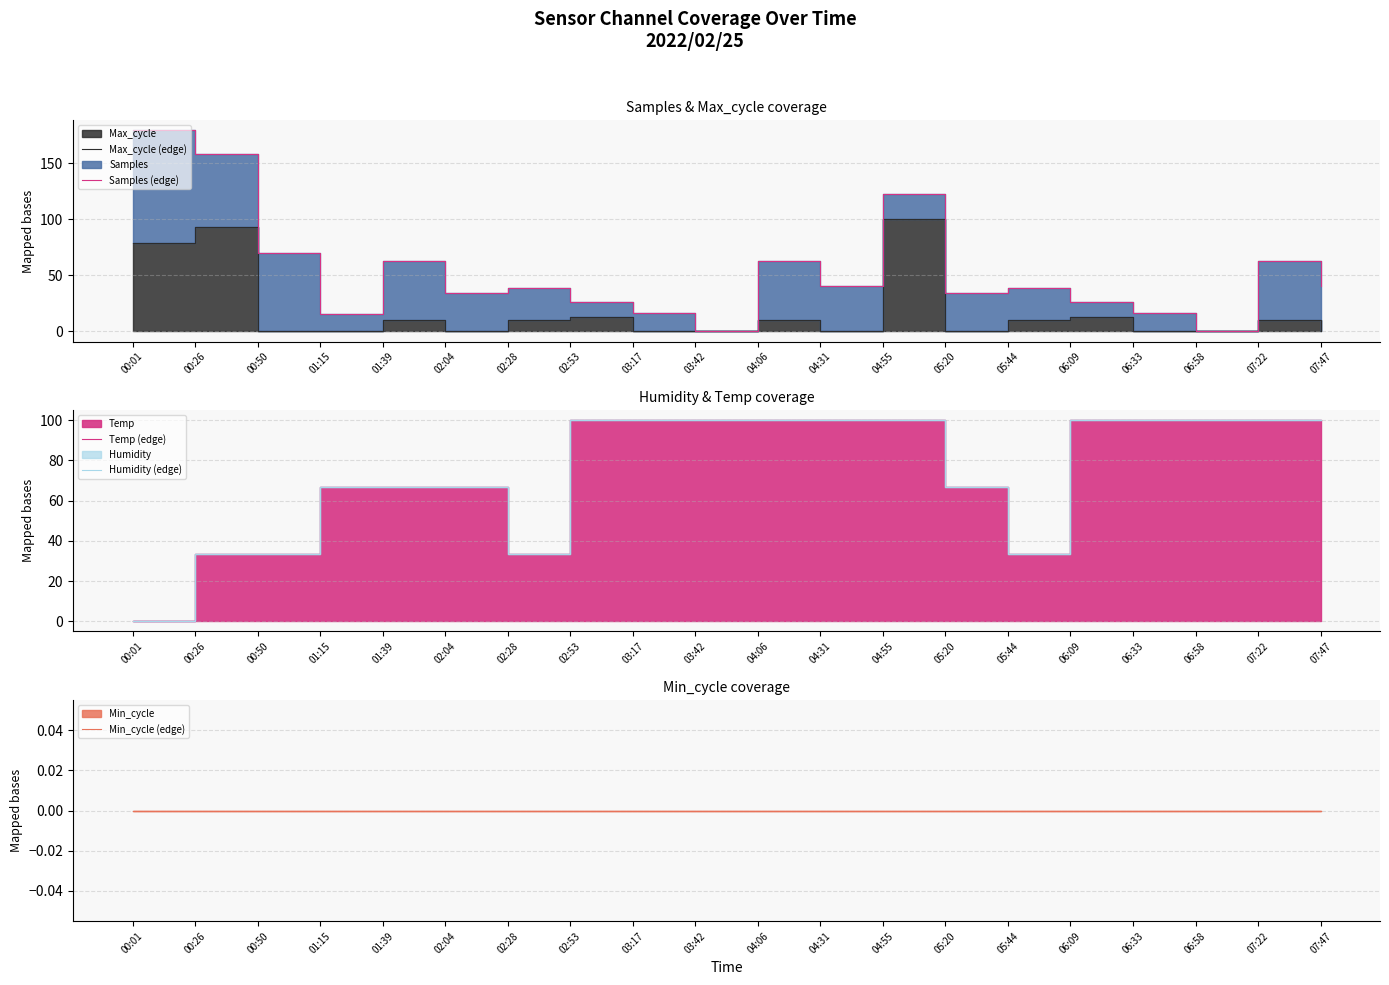

True or false: Temp (edge) and Humidity (edge) cross at least once.

False